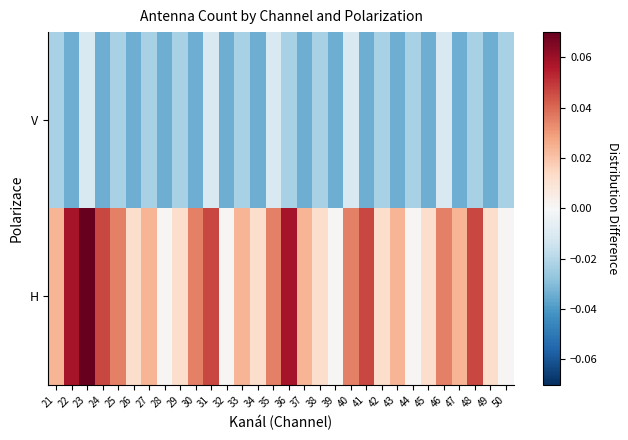

Which has a higher value, 32 or 50?

32